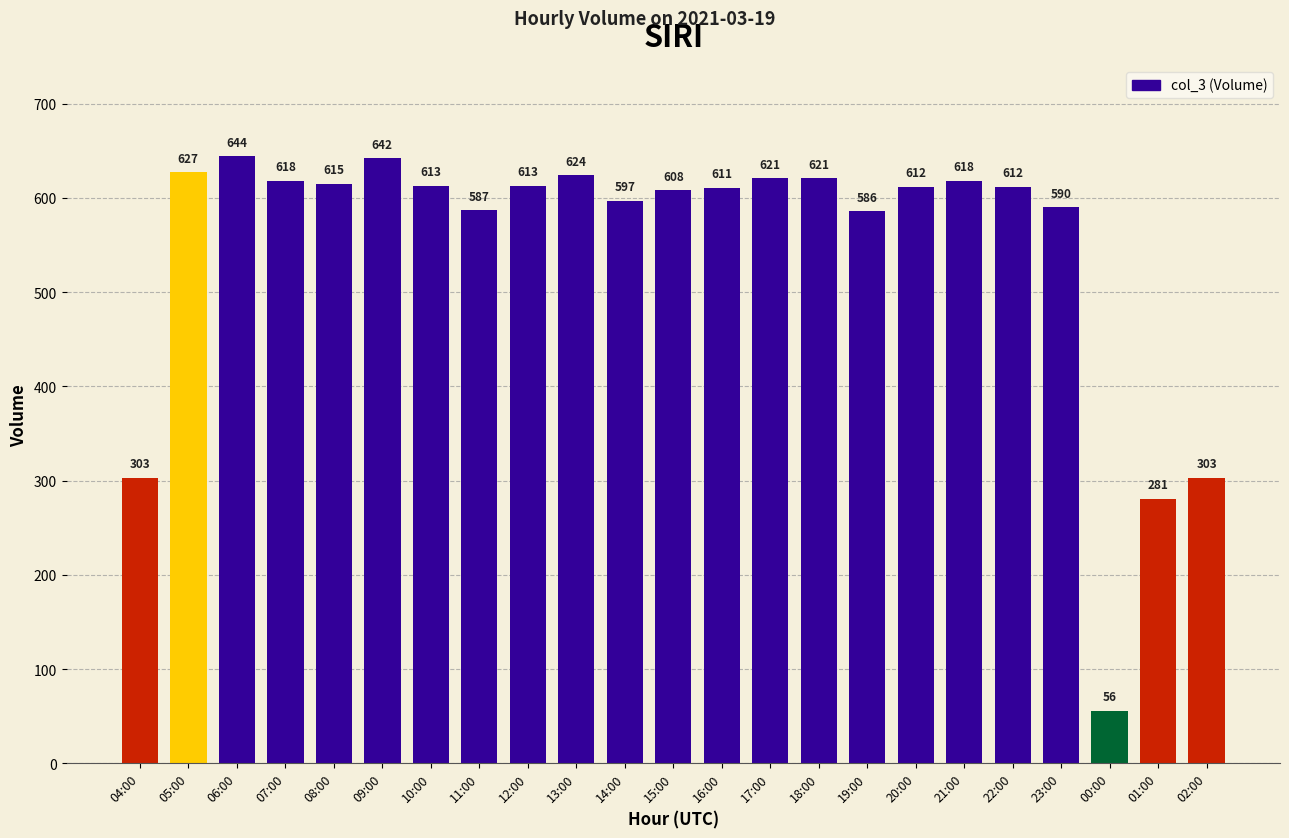

At which label does the data first exceed 612?

05:00